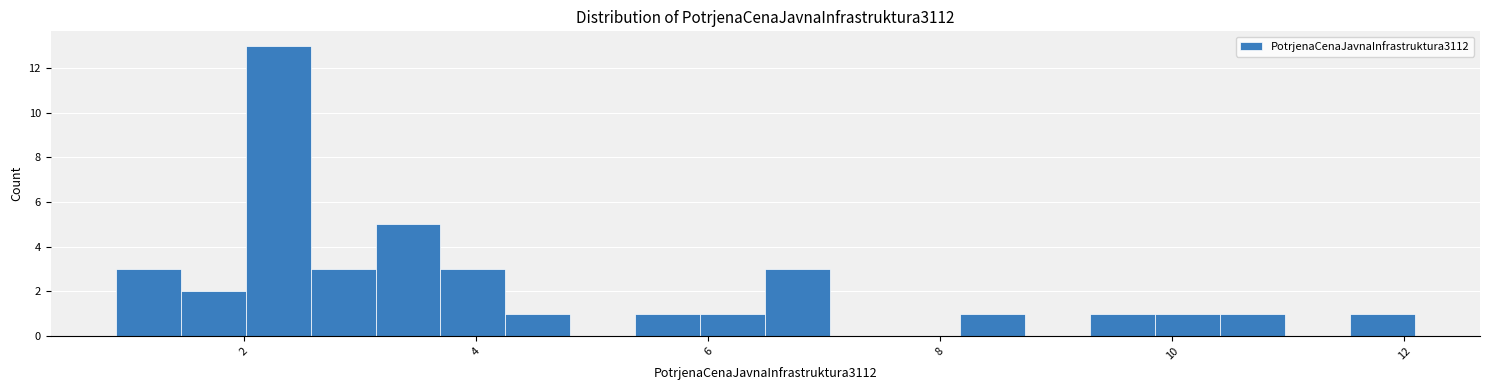

Around what value on the x-axis is the tallest bar? Give the approximate position of its centre, as read against the axis.

2.2